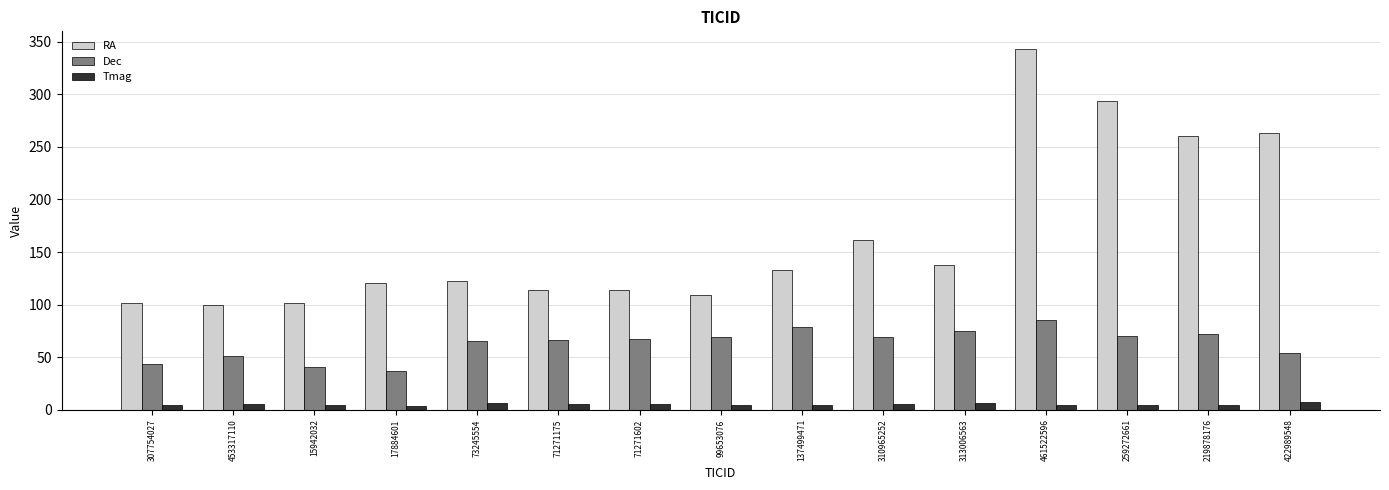

What is the sum of all Tmag values?

75.1